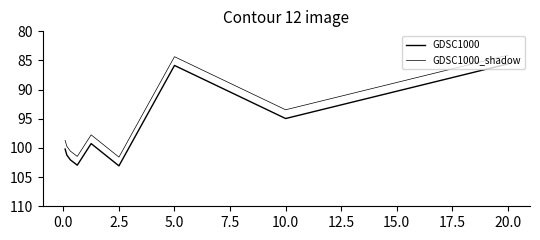

Is this an area chart (filled region under the line)?

No